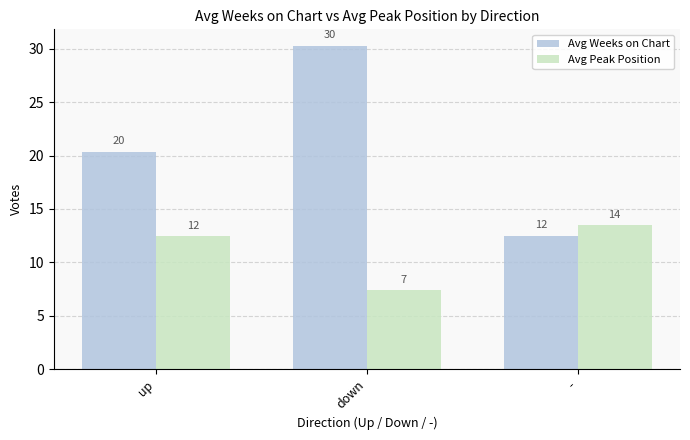

What is the maximum value shown in the chart?

30.3